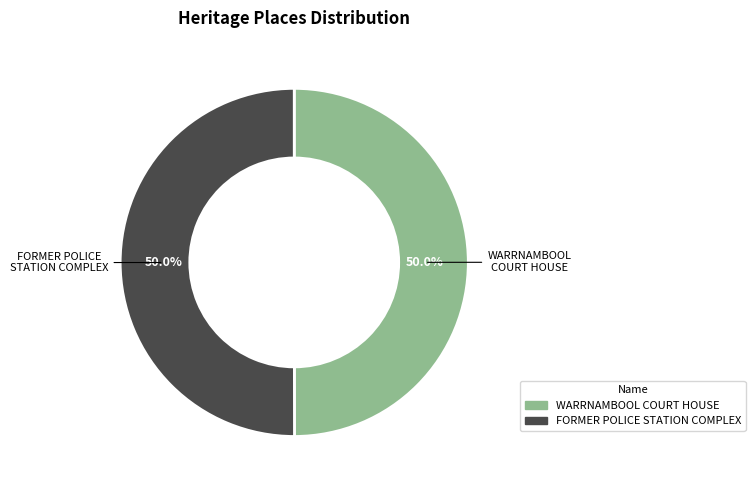

What is the total percentage of WARRNAMBOOL COURT HOUSE and FORMER POLICE STATION COMPLEX?

100.0%